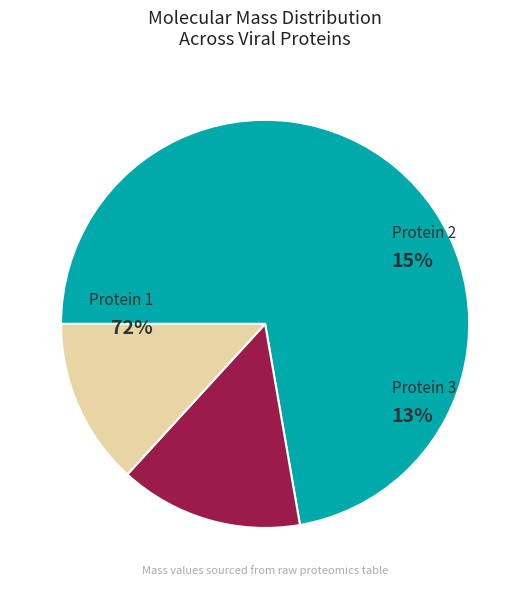

Is there any slice that represents more than half of the pie?

Yes